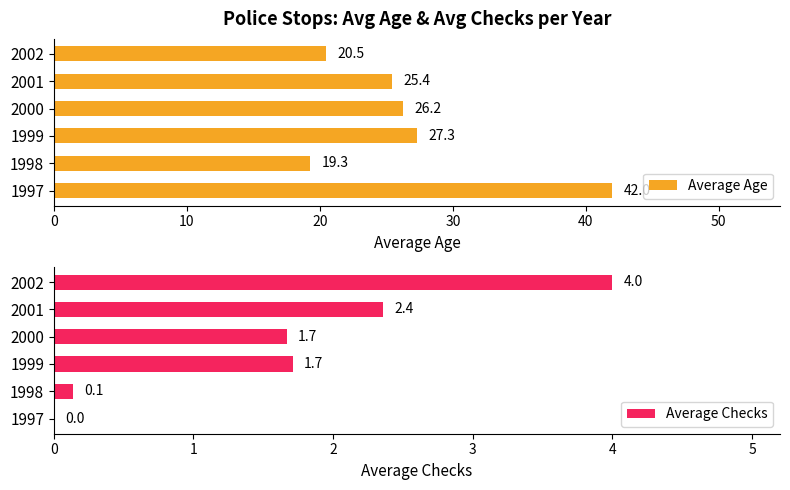

At which label does Average Checks reach its peak?

2002